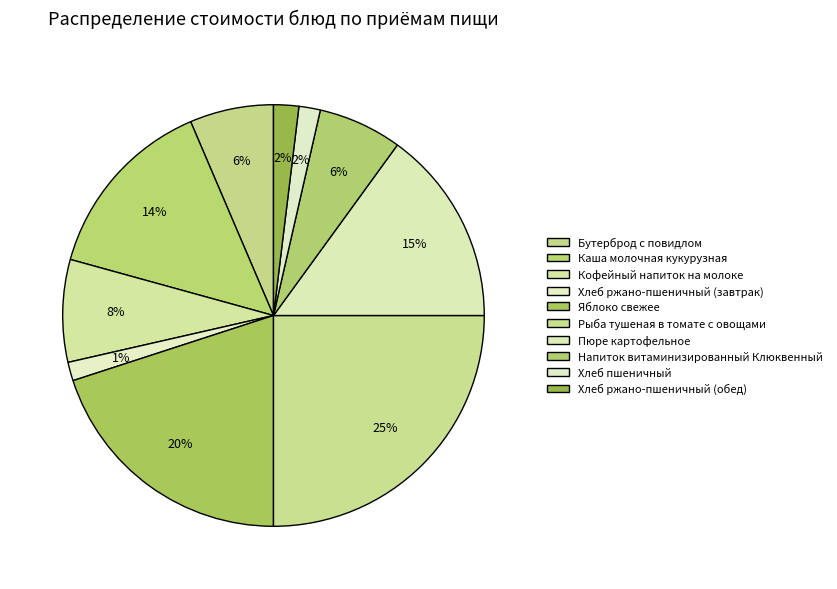

How much of the chart is everything except Хлеб ржано-пшеничный (обед)?

98.1%